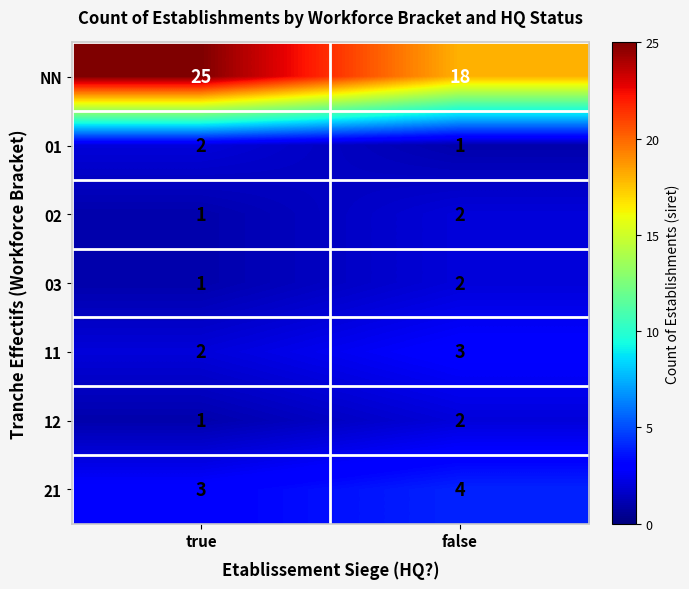

What is the average value of the 21 series?

4